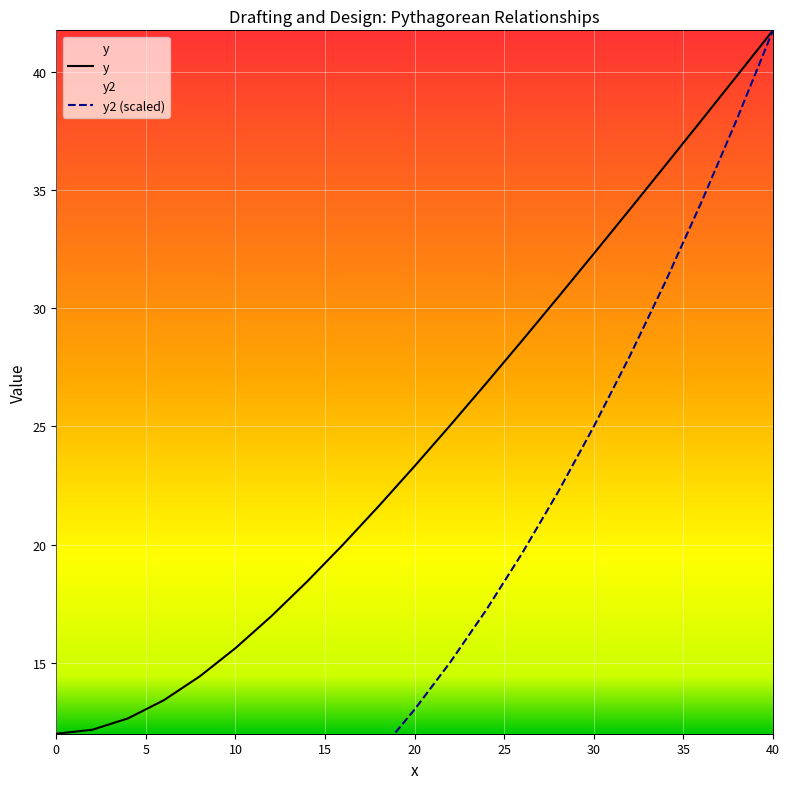

What is the maximum value for y?

41.8